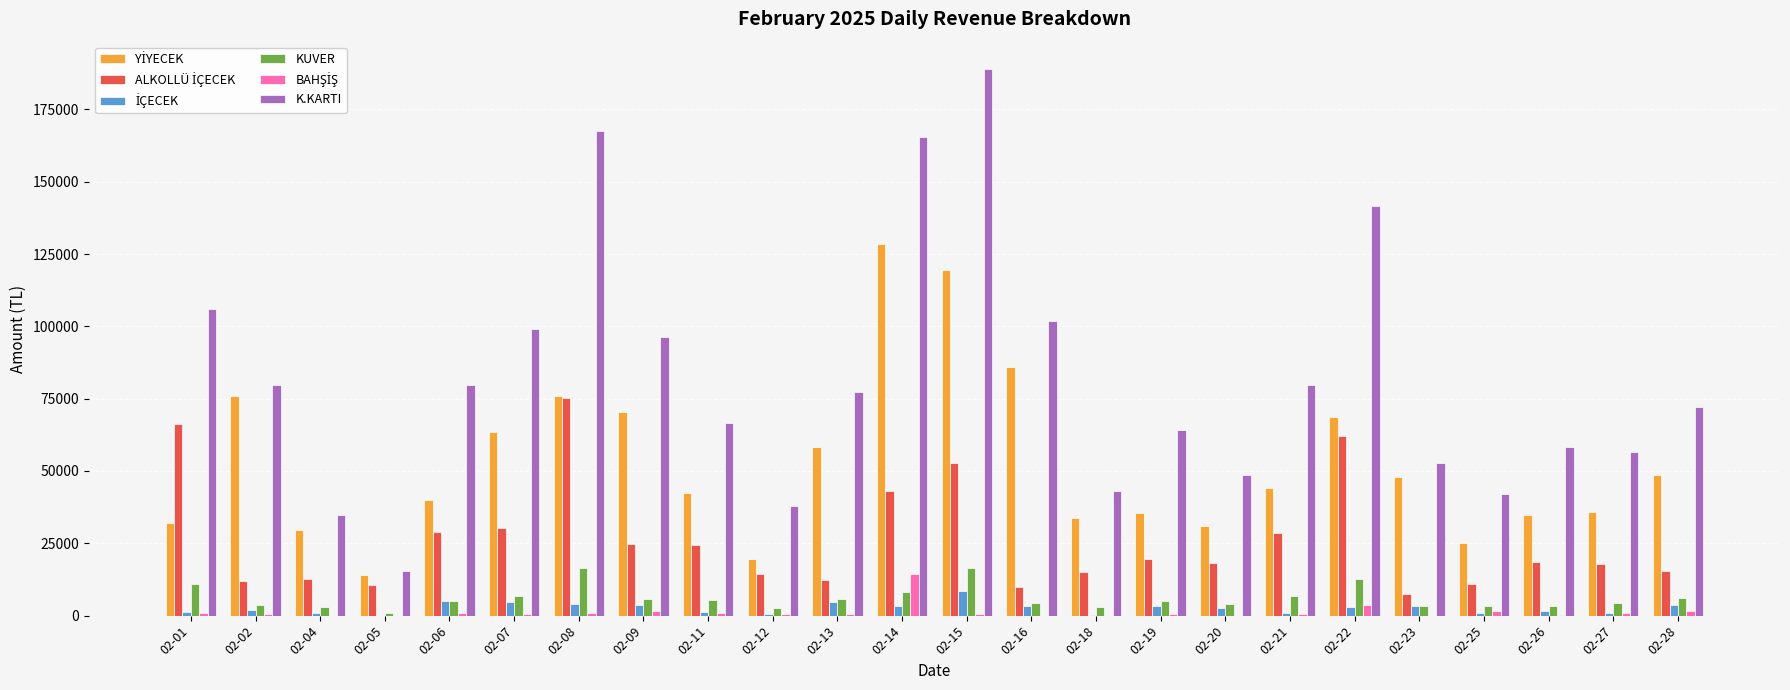

Does the chart contain stacked bars?

No